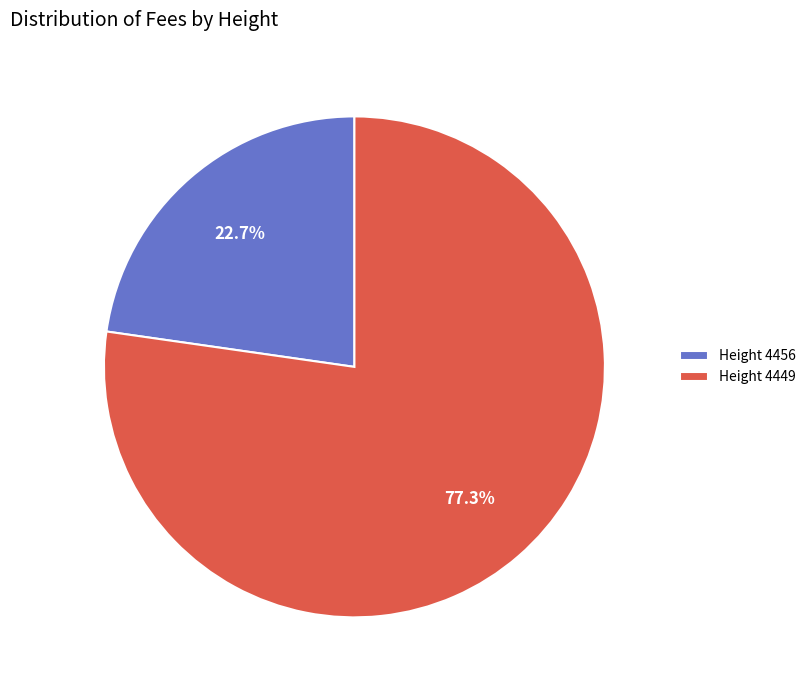

Do Height 4456 and Height 4449 together represent more than half of the pie?

Yes